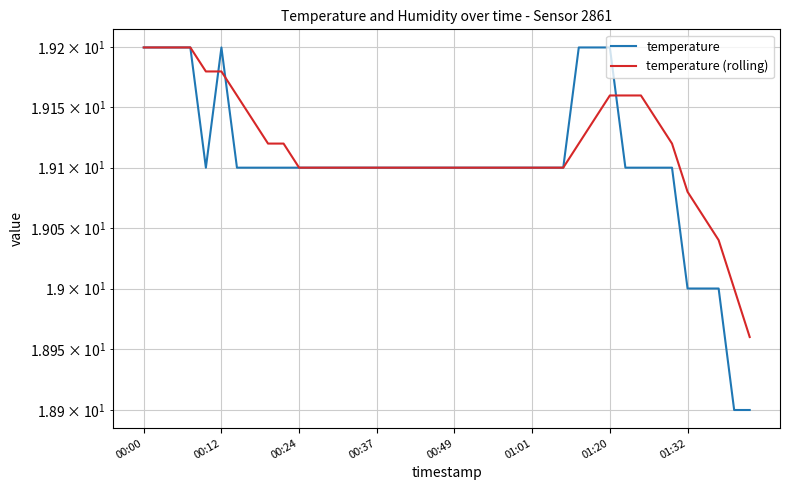

At which category is the sum across all series the highest?

00:00